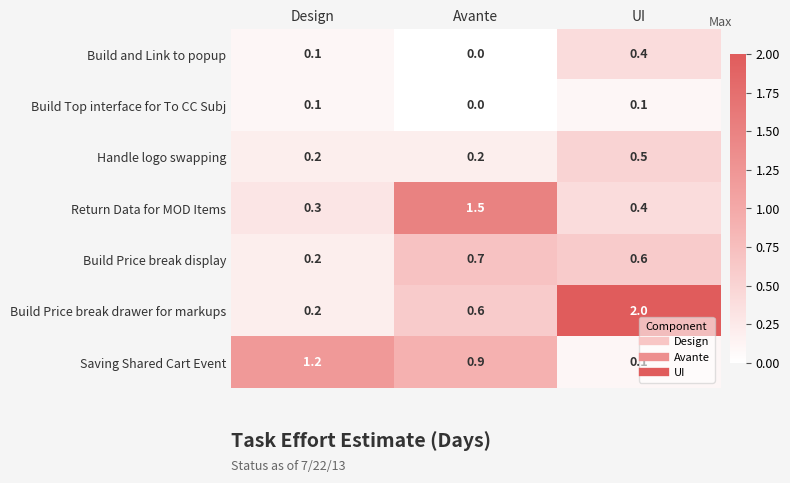

At which category does the chart reach its minimum across all series?

Avante